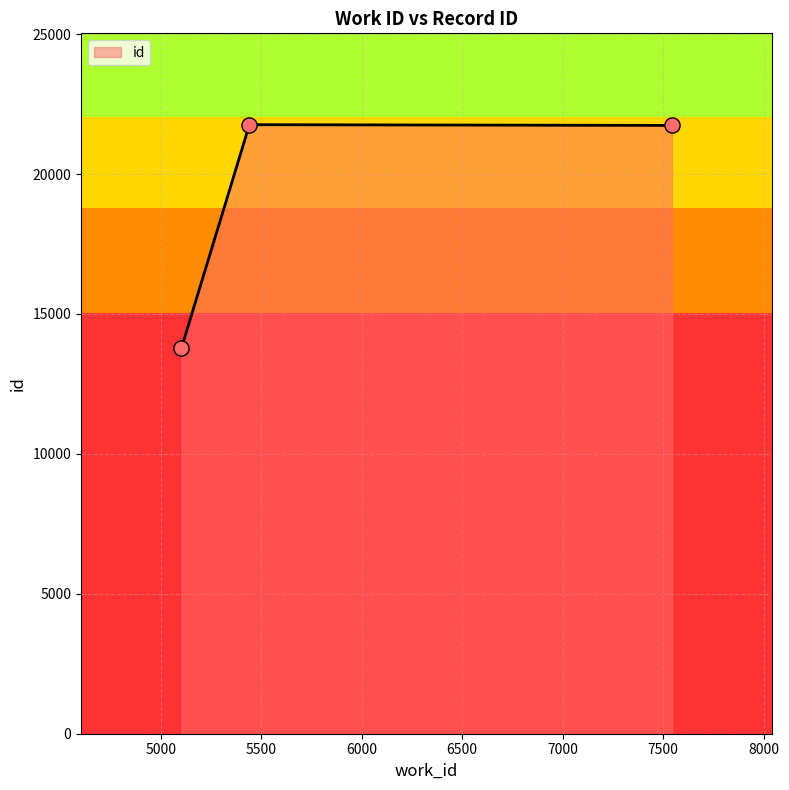

What is the average value?

19096